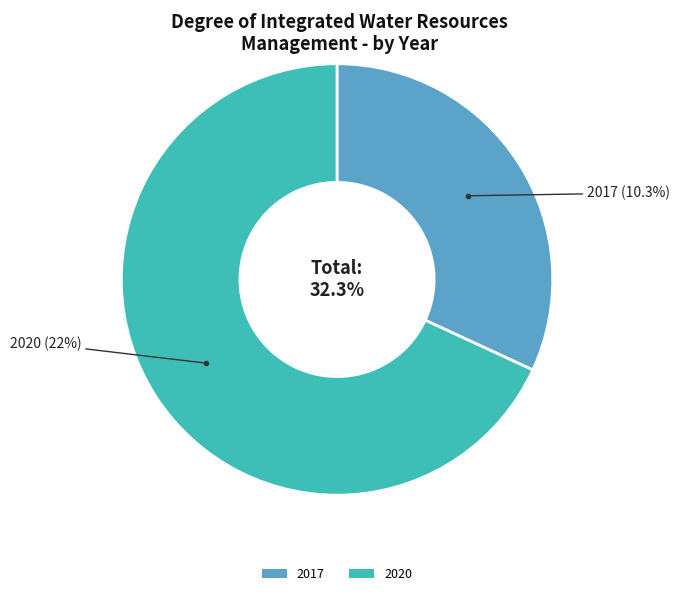

The 2020 slice represents 61% of the pie. True or false?

False